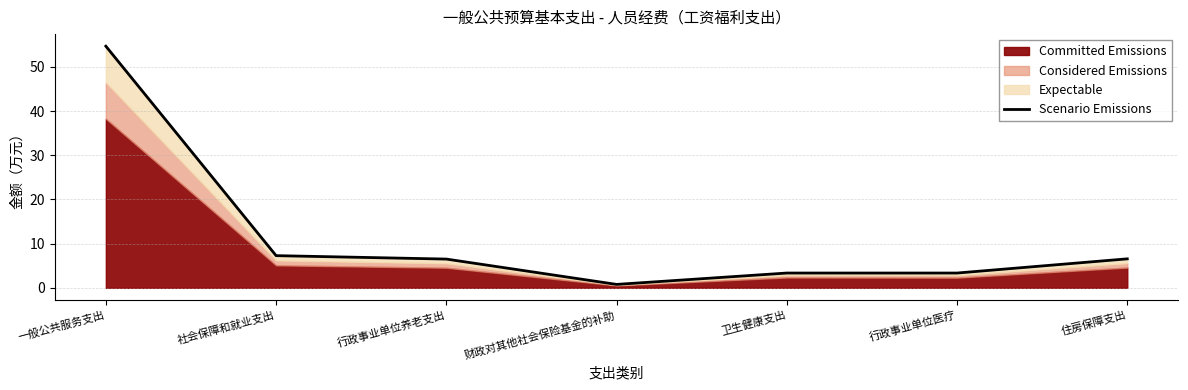

What is the value of the 3rd point from the left?

6.5